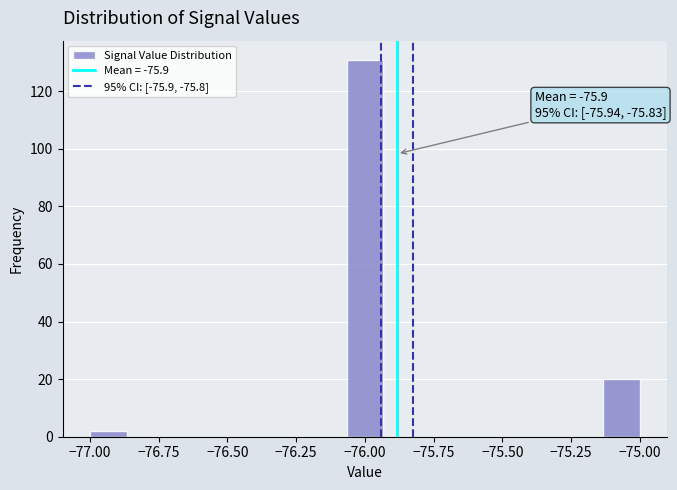

Around what value on the x-axis is the tallest bar? Give the approximate position of its centre, as read against the axis.

-76.00